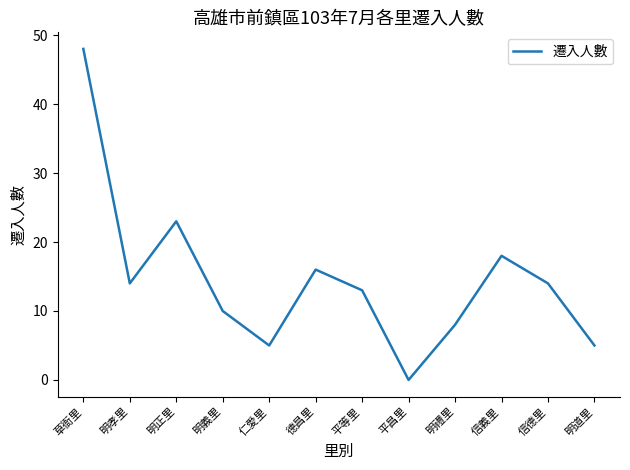

The chart shows a value of 16 at 德昌里. True or false?

True